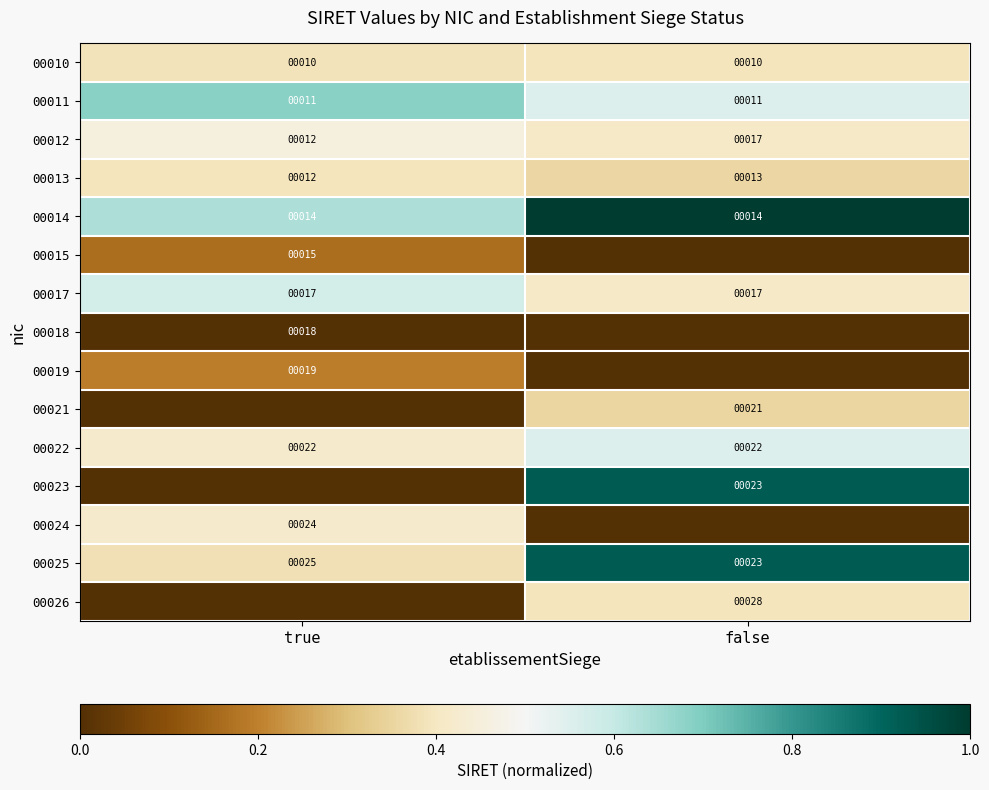

Is it true that 00011 equals 11 at false?

True